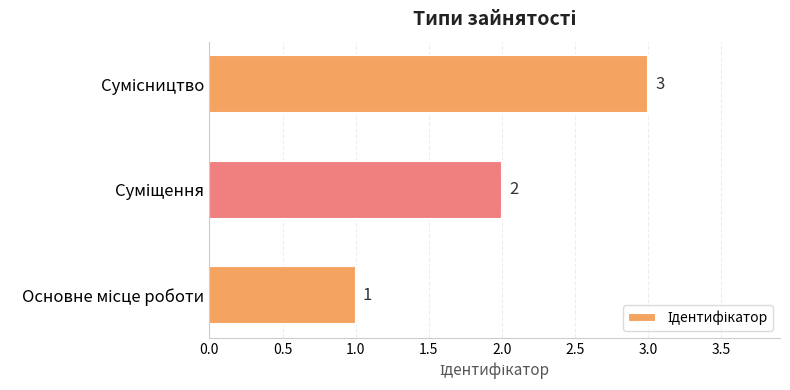

Count the values in the range 1 to 3.

3